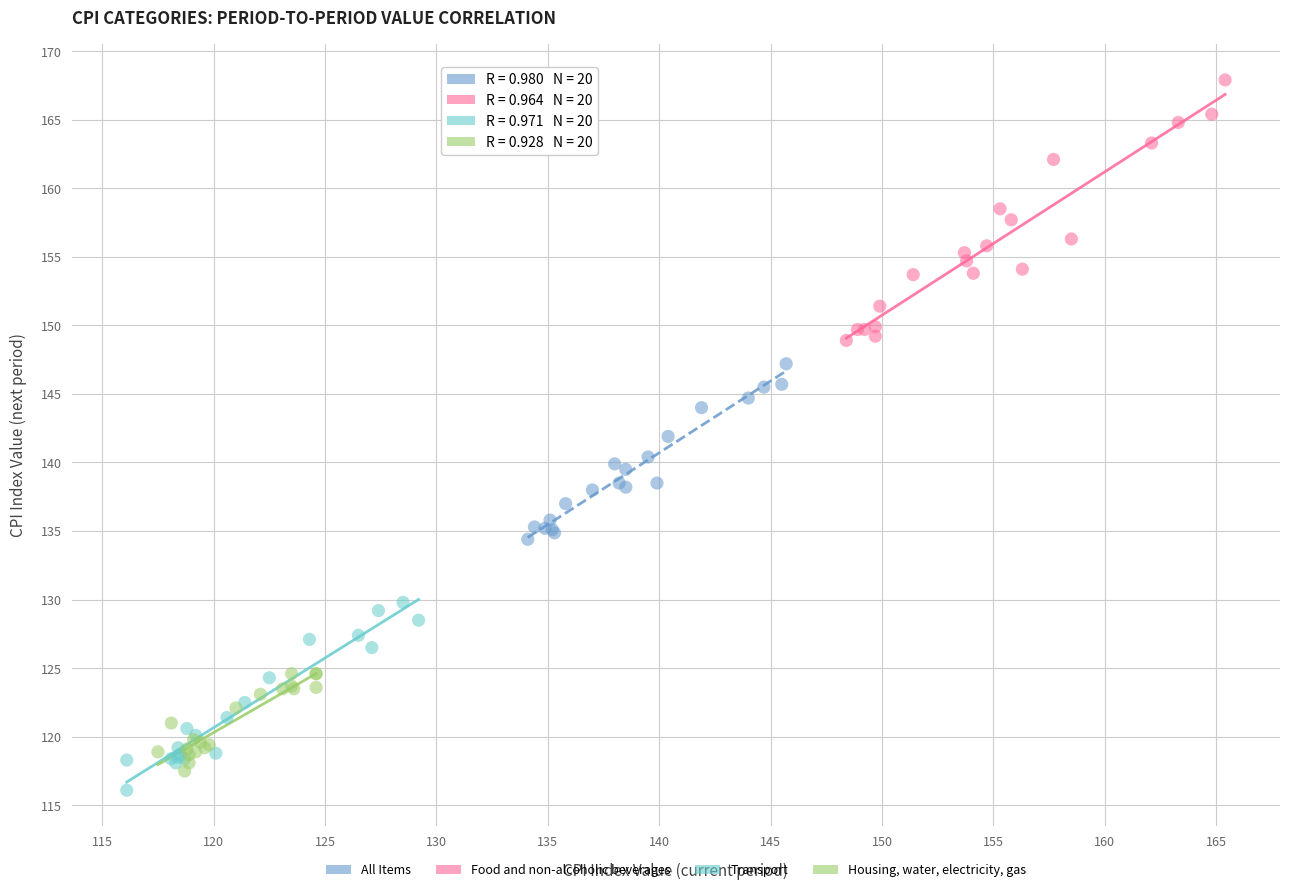

What are all the series names shown in the legend?

All Items, Food and non-alcoholic beverages, Transport, Housing, water, electricity, gas